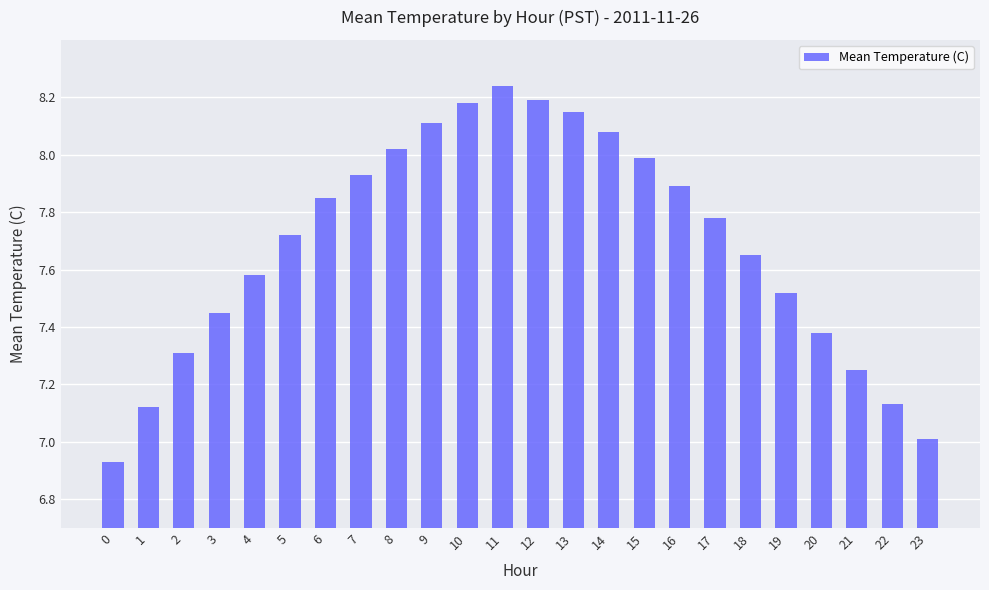

Which category has the highest value across all series?

11